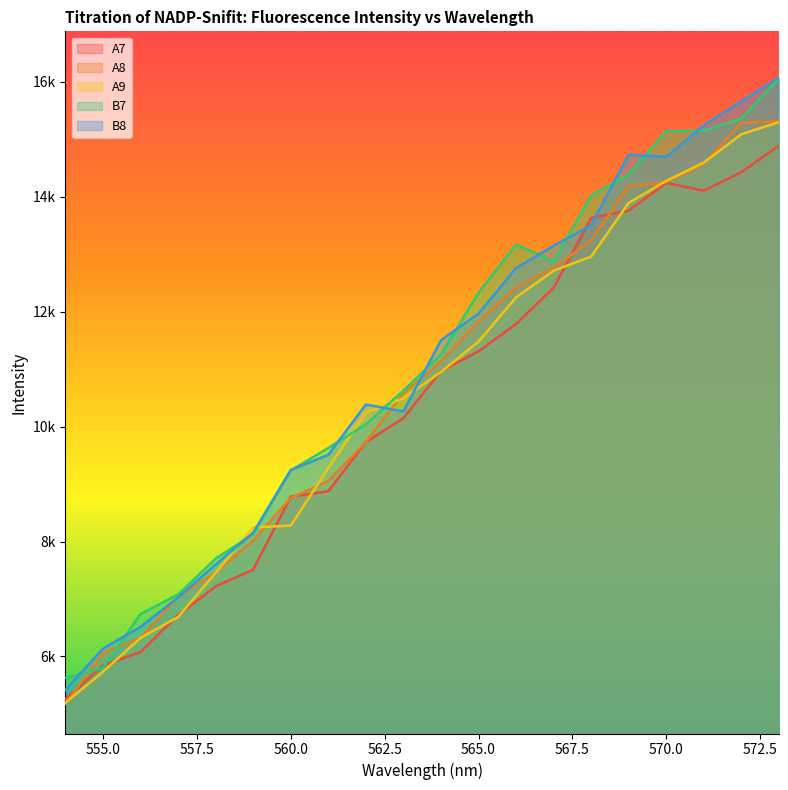

List the labels in order of A7 value, largest first.

573, 572, 570, 571, 569, 568, 567, 566, 565, 564, 563, 562, 561, 560, 559, 558, 557, 556, 555, 554